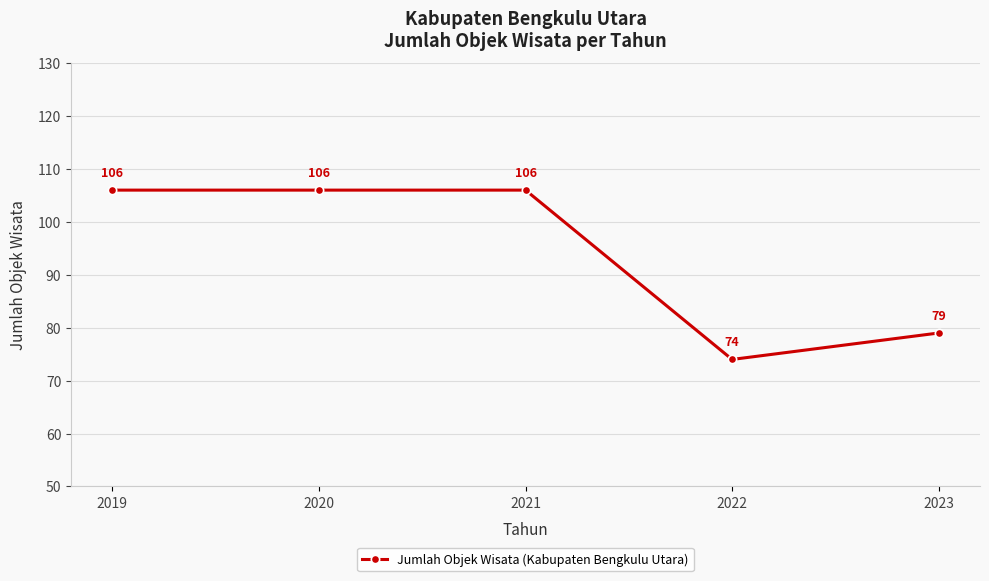

What is the sum of all values?

471